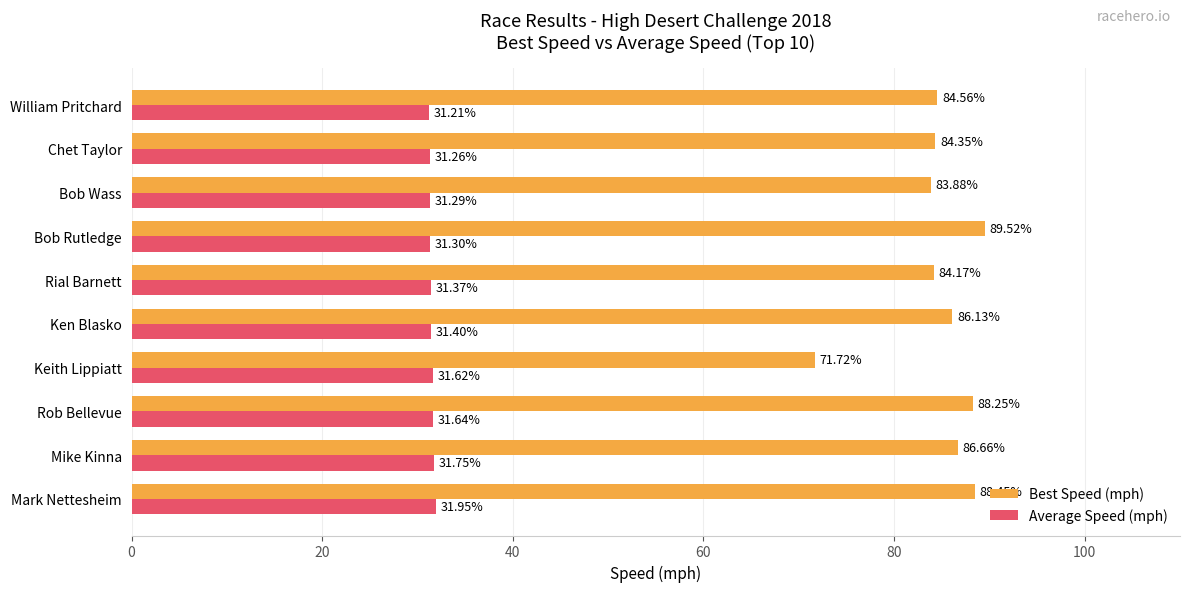

Where is Average Speed (mph) nearest to the value 31?

William Pritchard